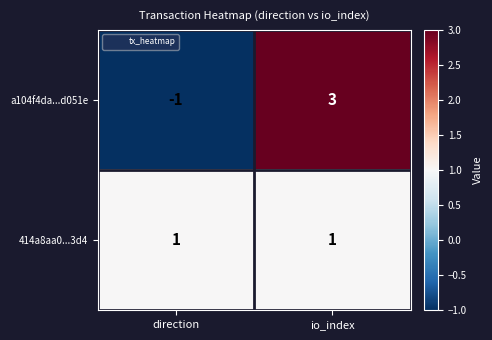

Which series changed the most between direction and io_index?

a104f4da...d051e